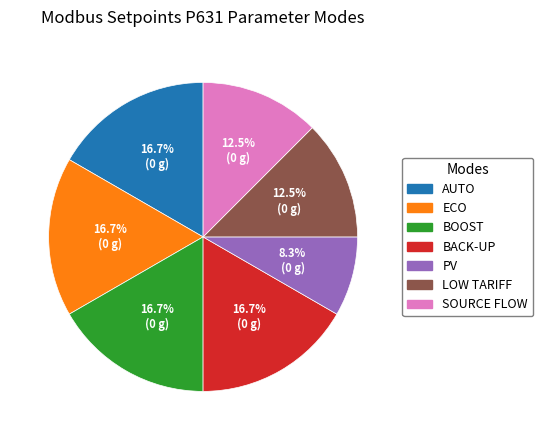

What is the smallest slice in the pie chart?

PV